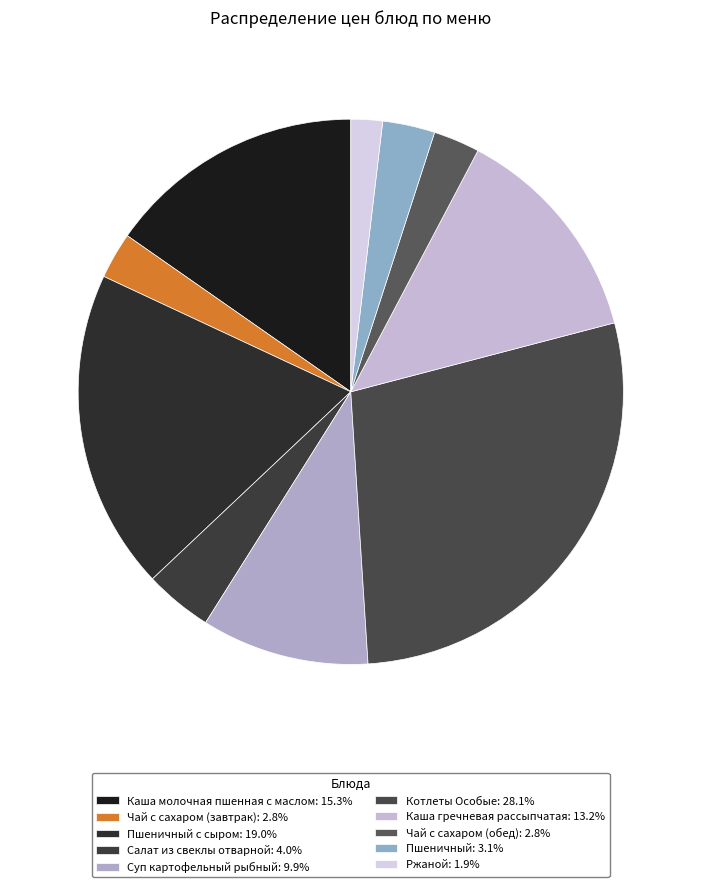

Count the number of slices in the pie.

10